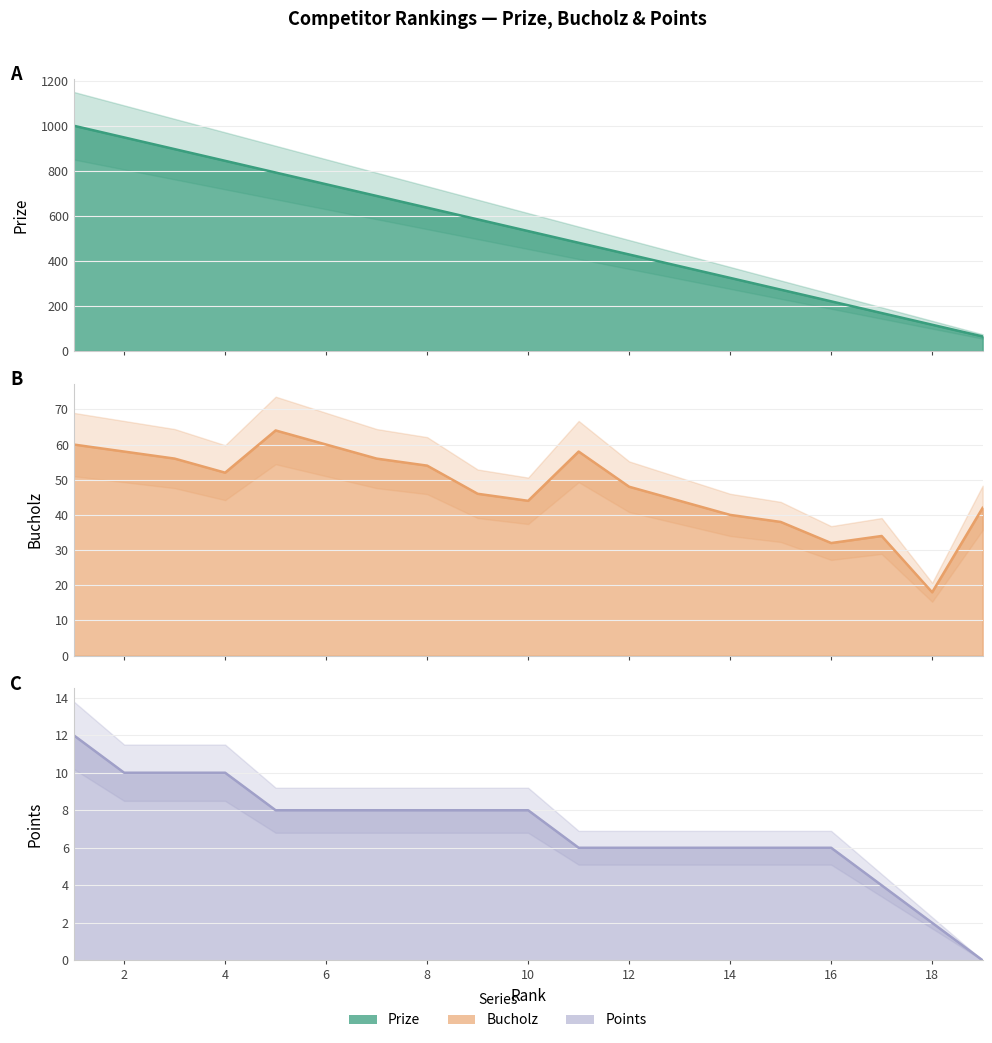

At how many categories does at least one series exceed 891?

3